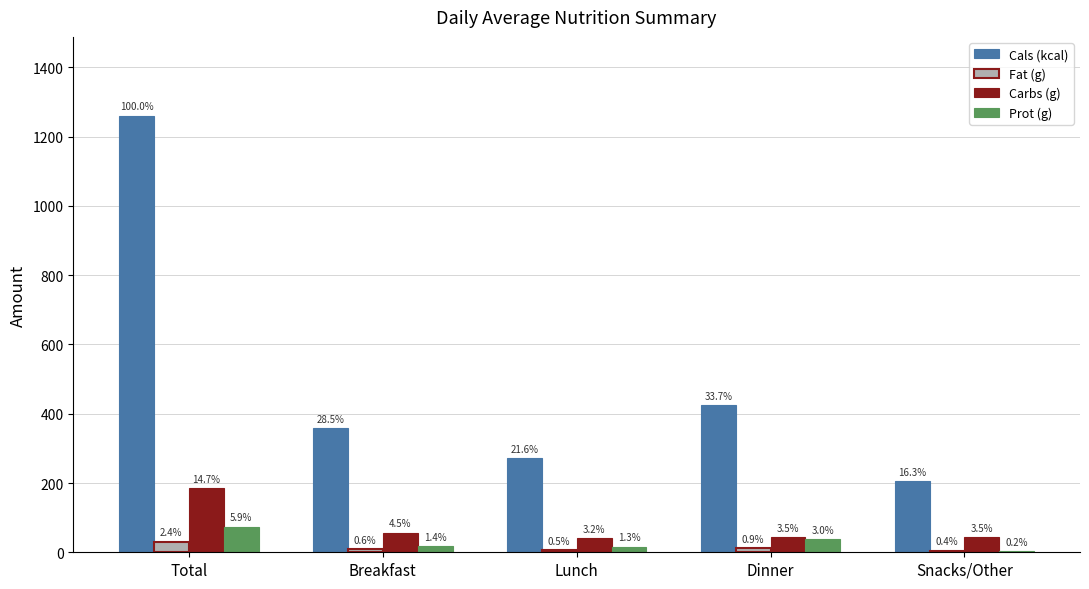

What is the label of the 3rd bar from the right?

Lunch